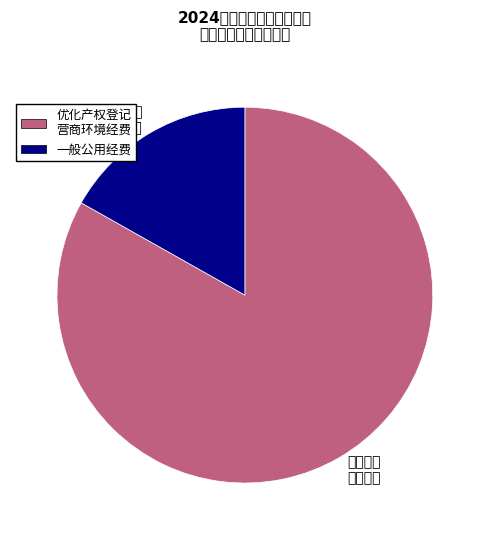

Count the number of slices in the pie.

2